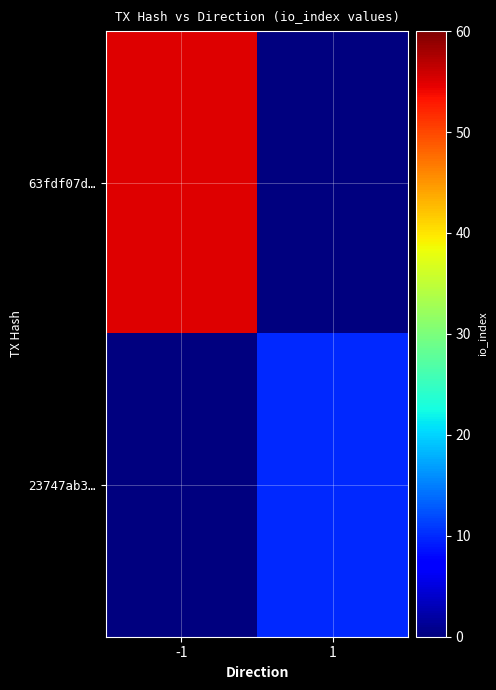

What is the total value across all series at 1?

10